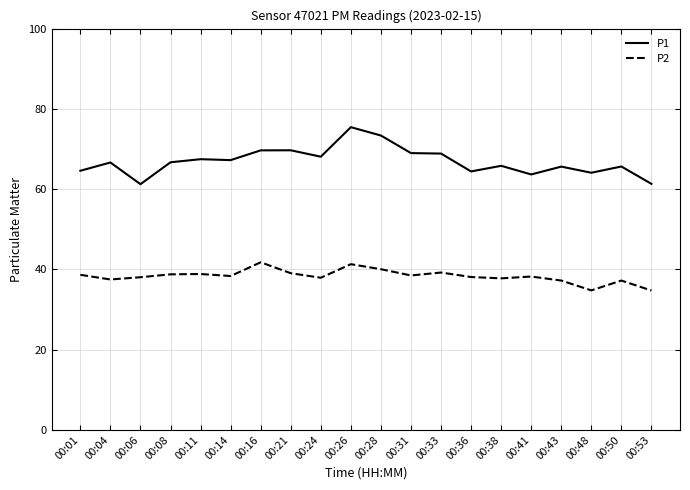

Rank the series by their average value, from highest to lowest.

P1, P2